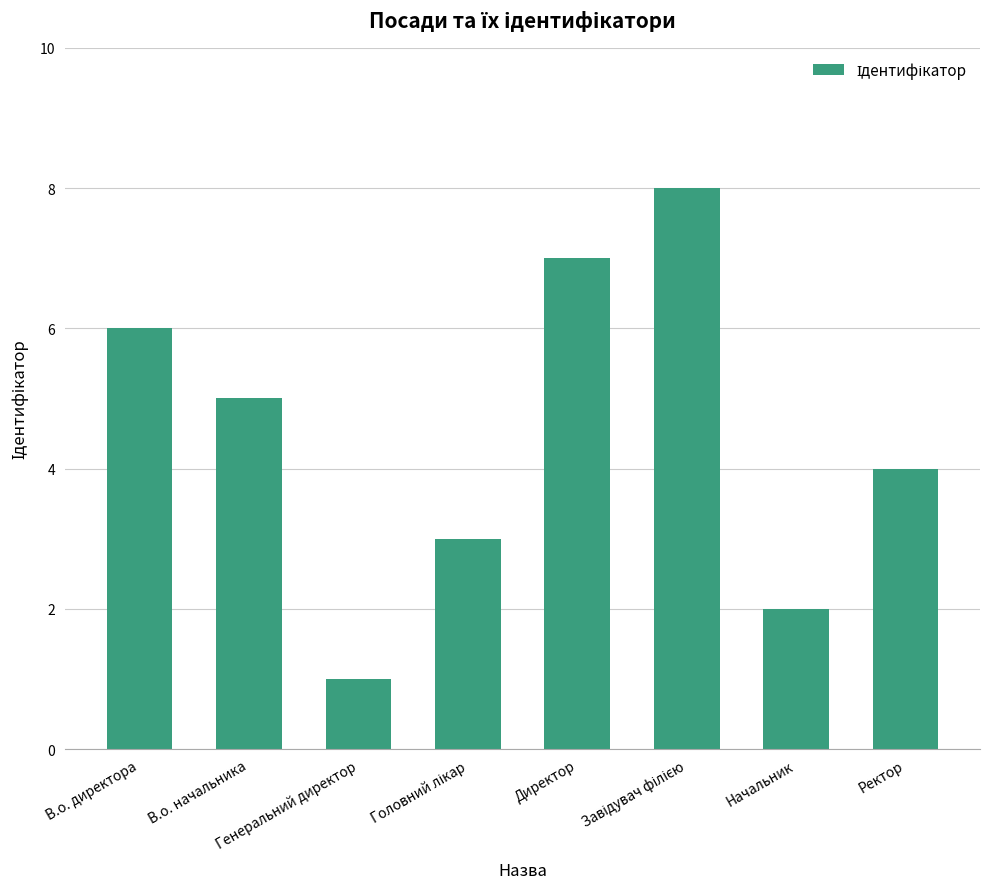

What is the greatest value displayed?

8